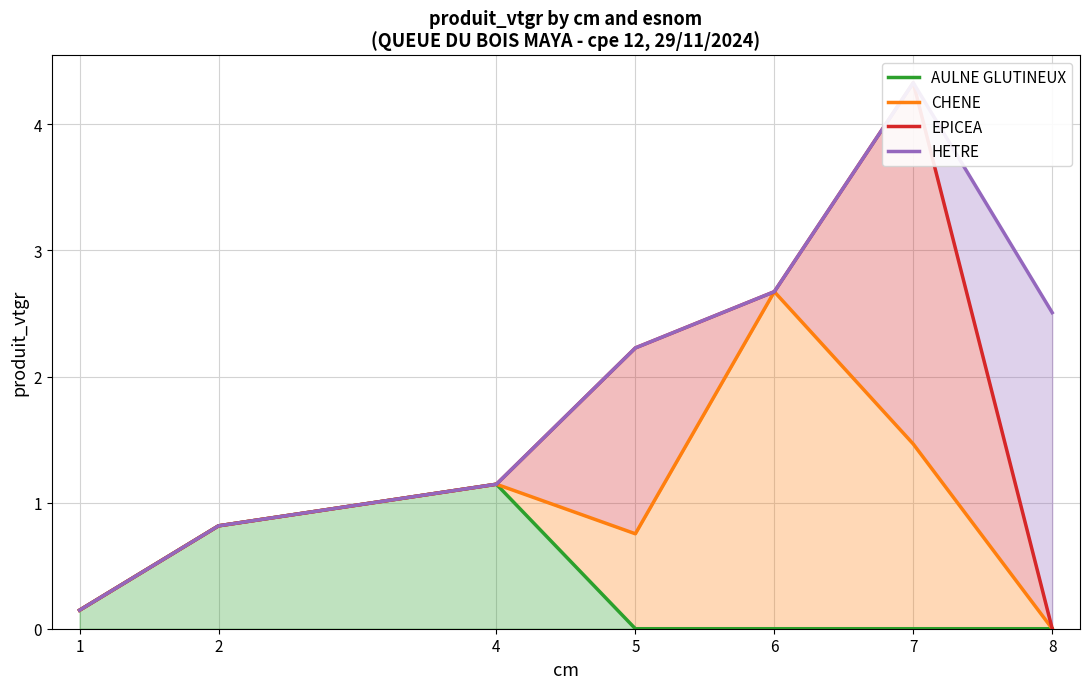

The CHENE series shows 2.7 at 6. True or false?

True